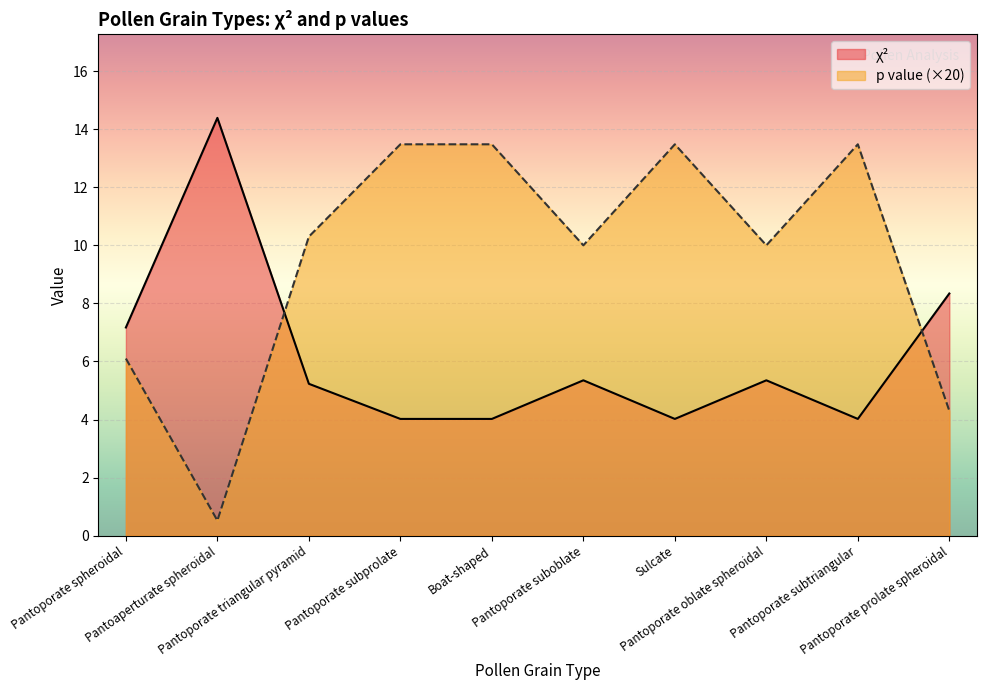

At which category does chi2 reach its first local peak?

Pantoaperturate spheroidal